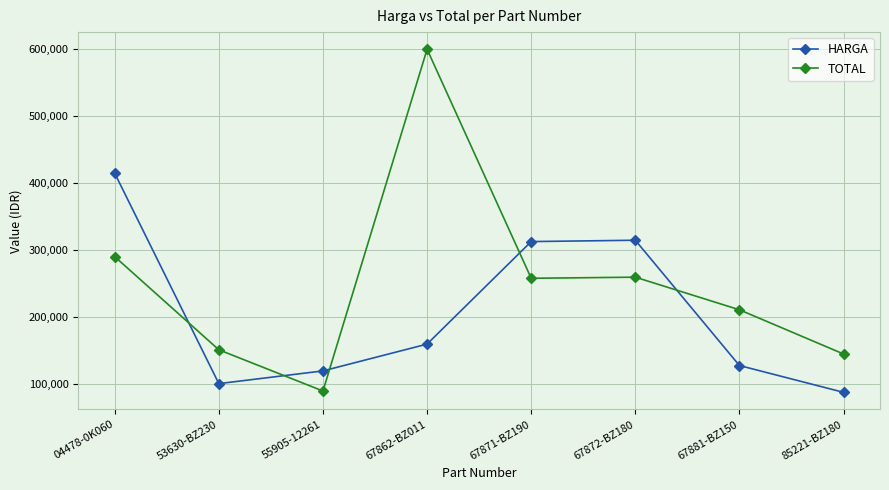

How many times do TOTAL and HARGA cross each other?

5